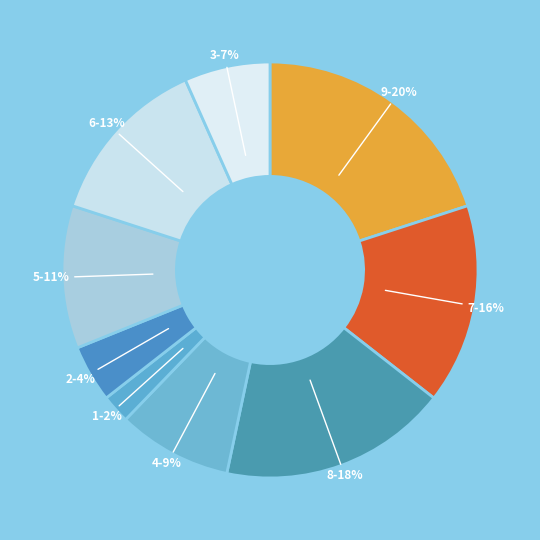

Do 5 and 6 together represent more than half of the pie?

No